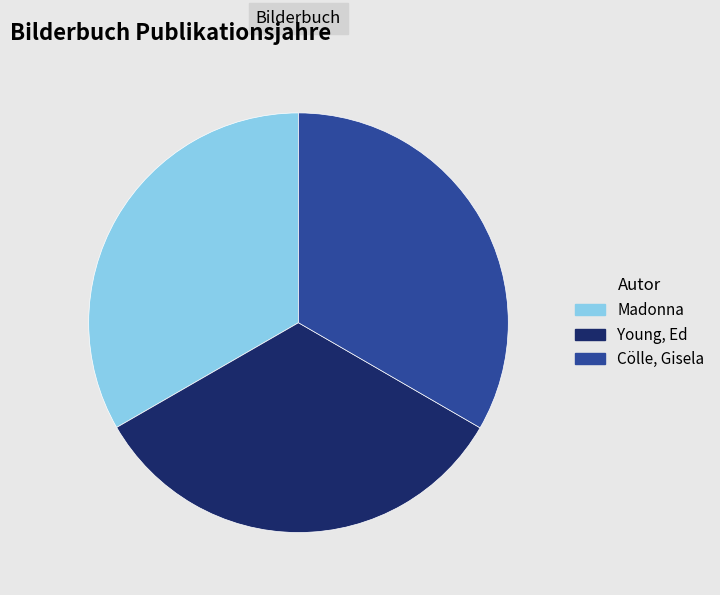

How many segments does this pie chart have?

3